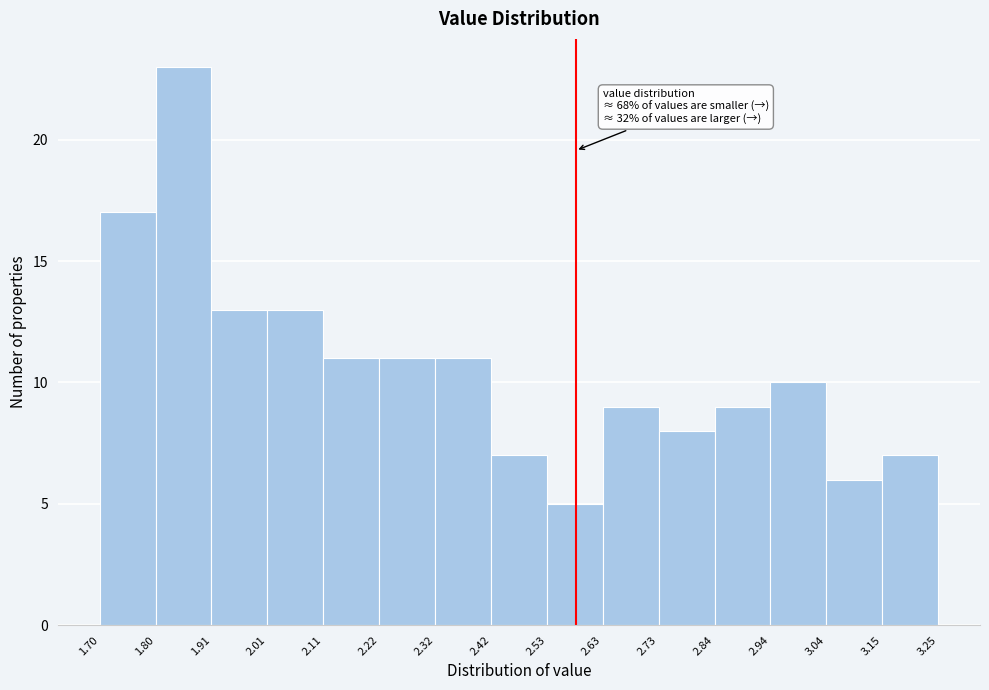

Which range on the x-axis has the tallest bar?

1.80 to 1.91